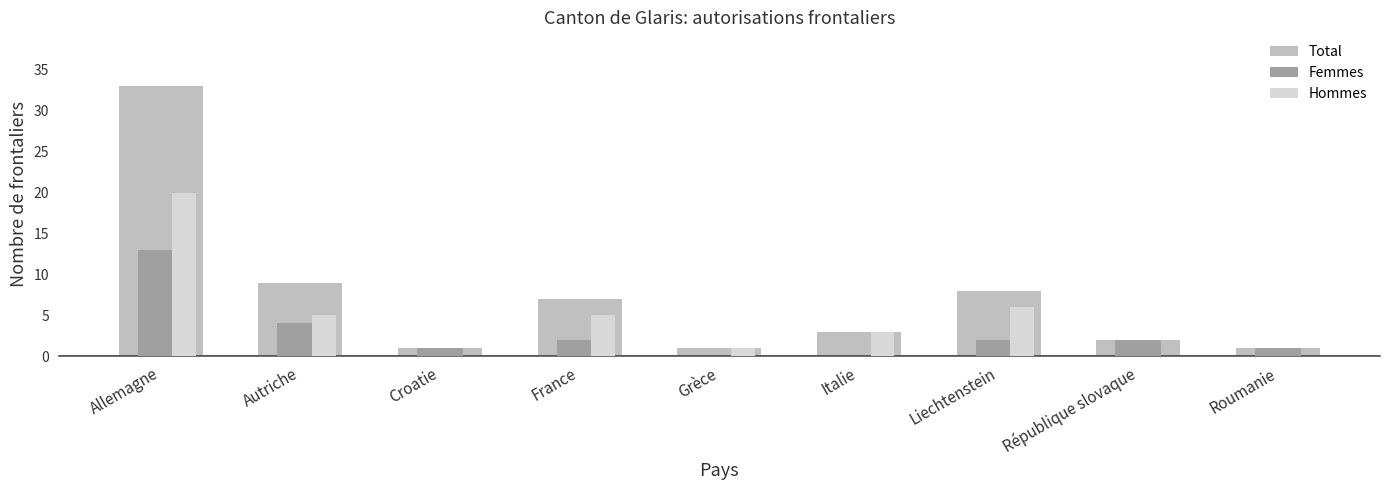

At which category does the chart reach its peak across all series?

Allemagne